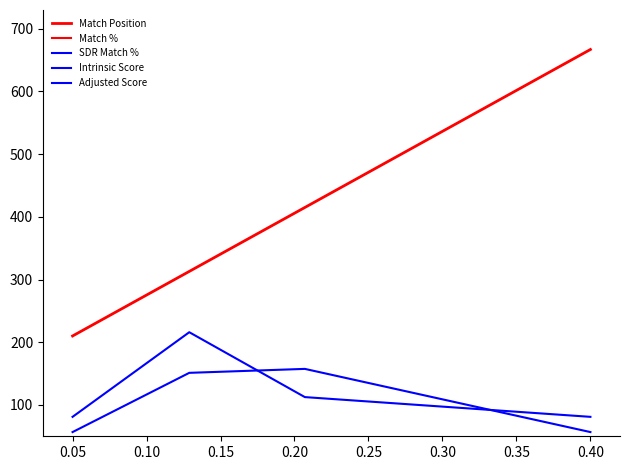

What is the sum of the Intrinsic Score values at 0.10 and 0.05?

328.5